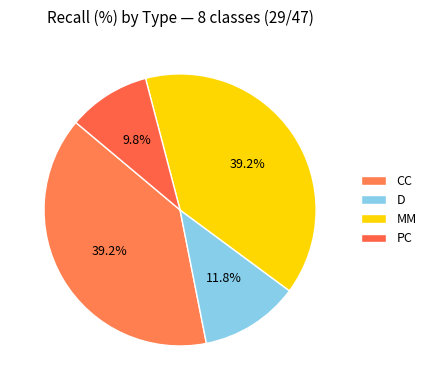

Which slice is the largest?

CC